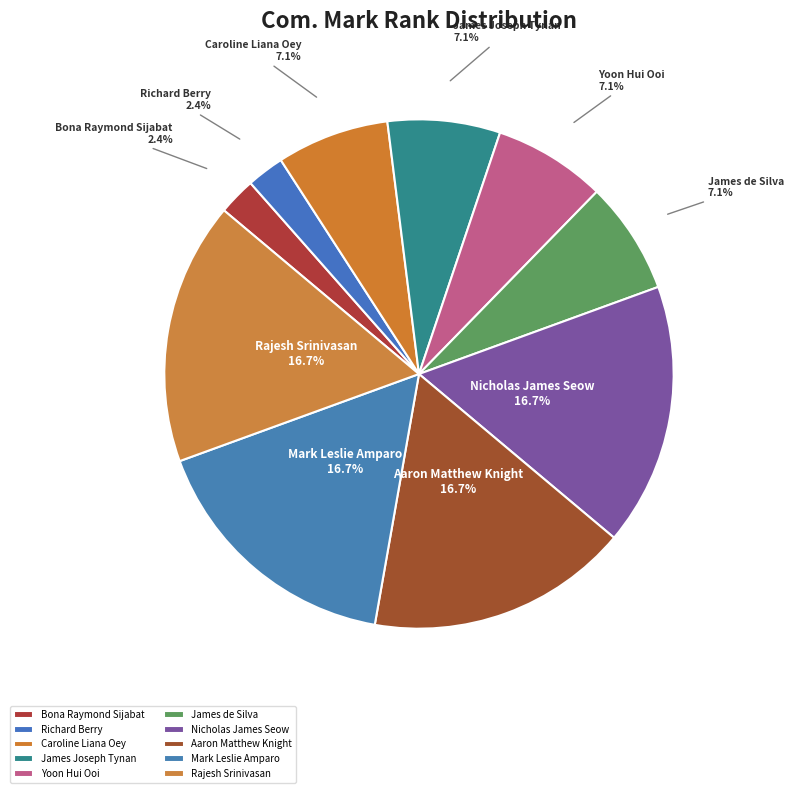

Is there any slice that represents more than half of the pie?

No